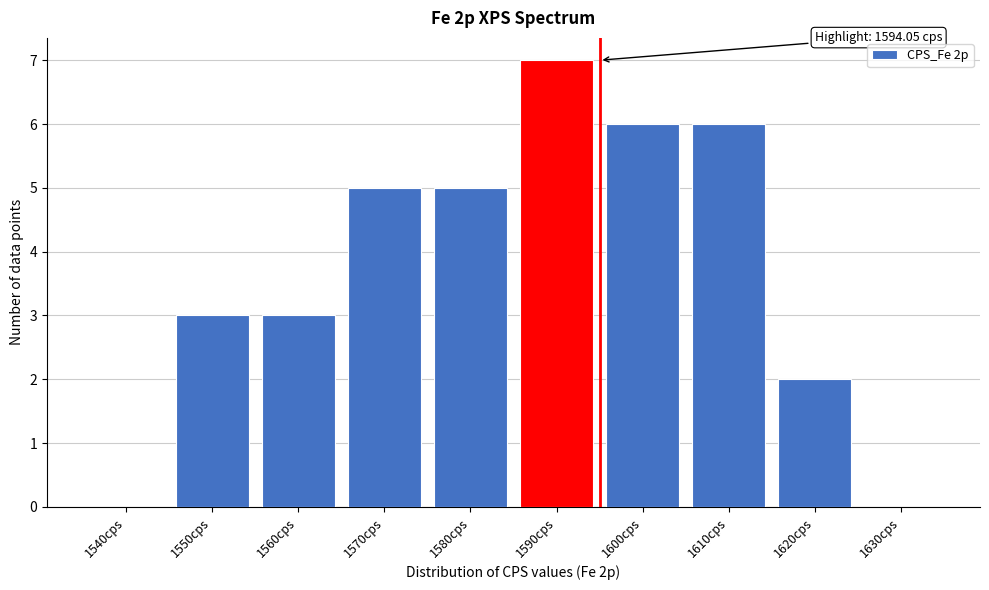

Reading left to right, transcribe all the data shown in this chart.

1540cps=0	1550cps=3	1560cps=3	1570cps=5	1580cps=5	1590cps=7	1600cps=6	1610cps=6	1620cps=2	1630cps=0